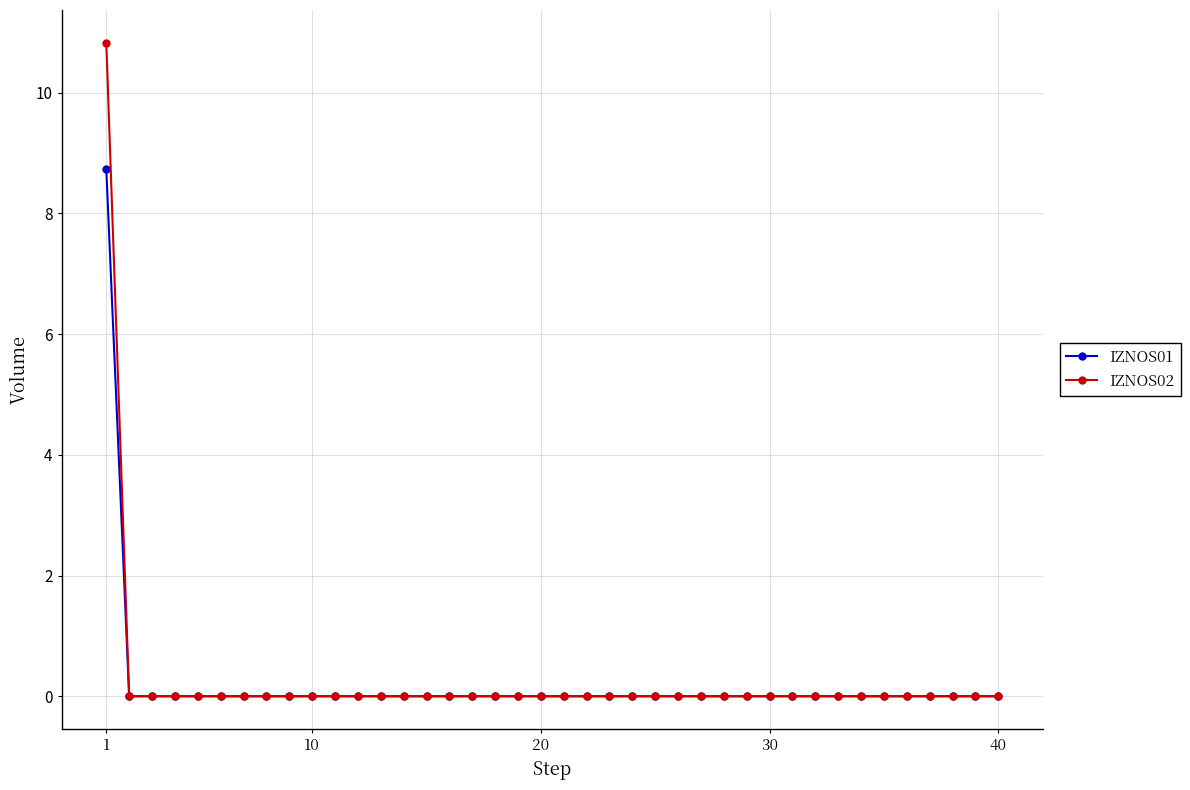

Does the chart display data point markers on the line(s)?

Yes